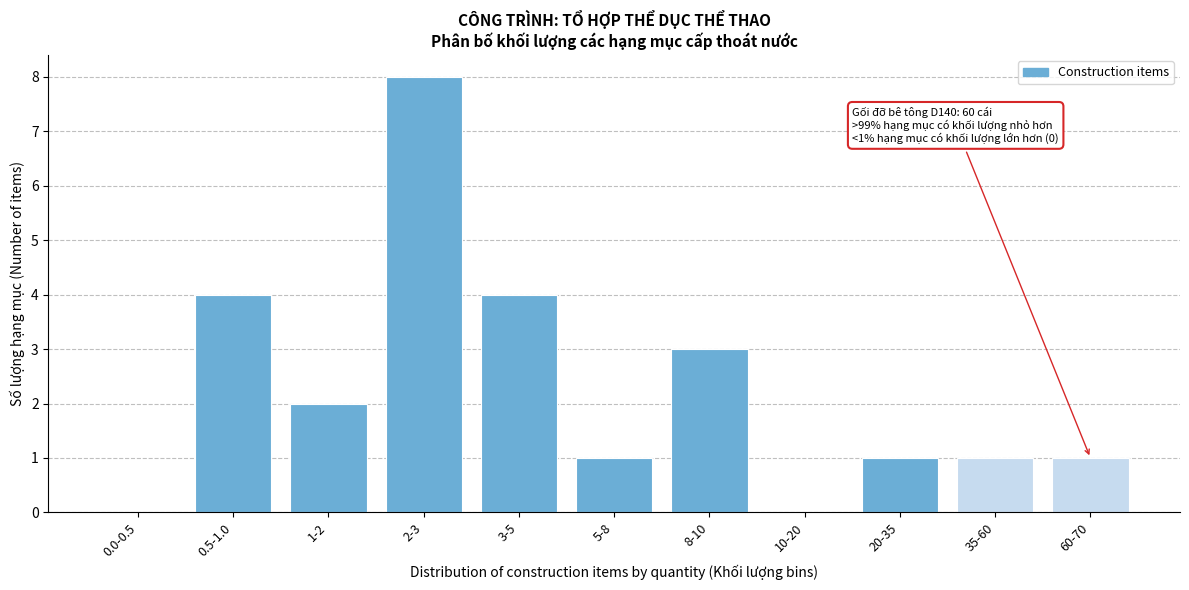

Reading left to right, transcribe all the data shown in this chart.

0.0-0.5=0	0.5-1.0=4	1-2=2	2-3=8	3-5=4	5-8=1	8-10=3	10-20=0	20-35=1	35-60=1	60-70=1